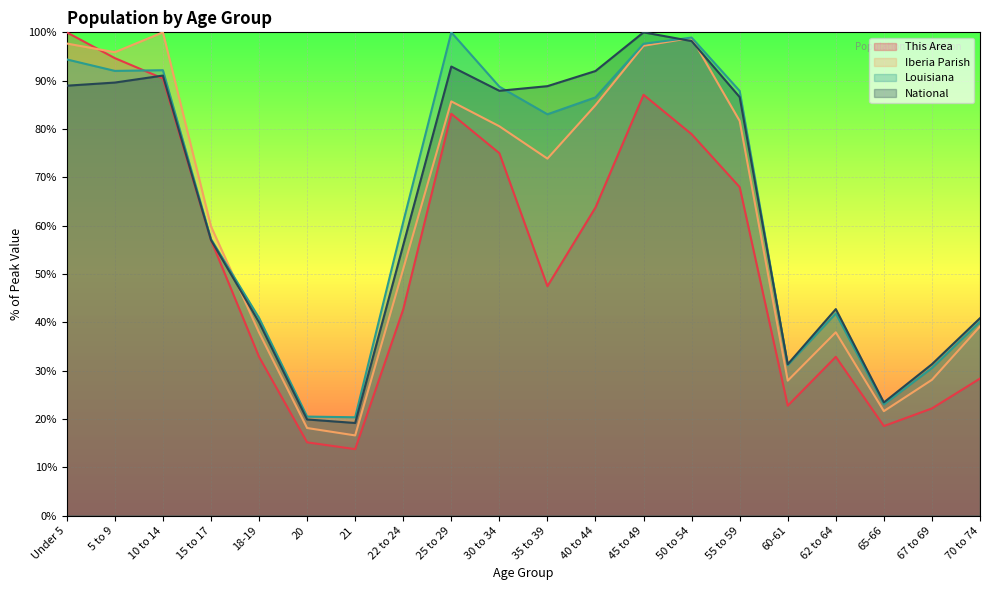

True or false: This Area has a value of 28.7 at 45 to 49.

False